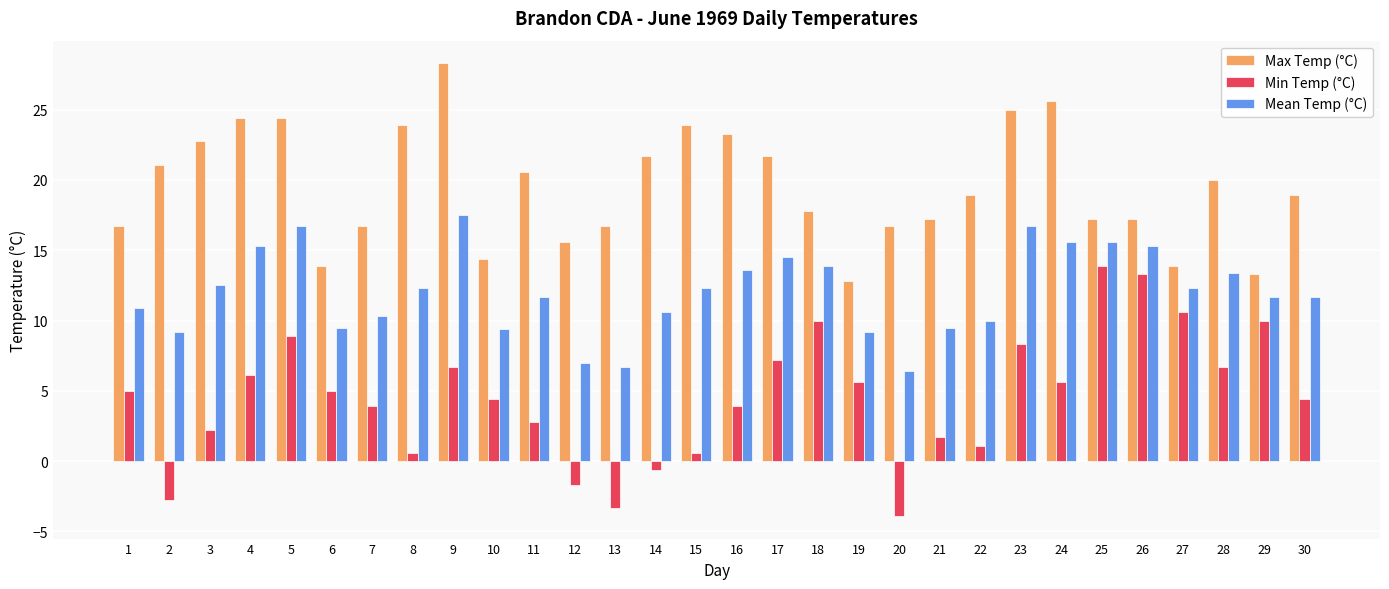

Where does the Max Temp (°C) series first go above 18?

2